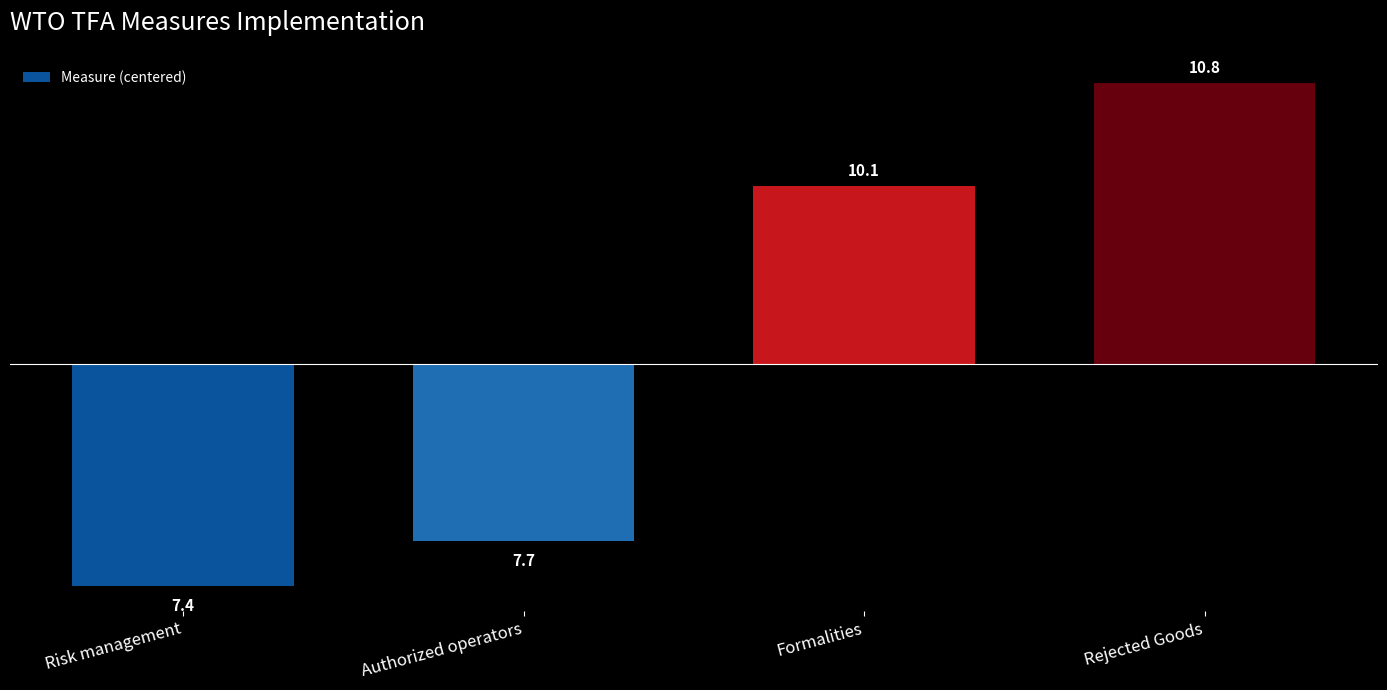

How many bars are there in total?

4